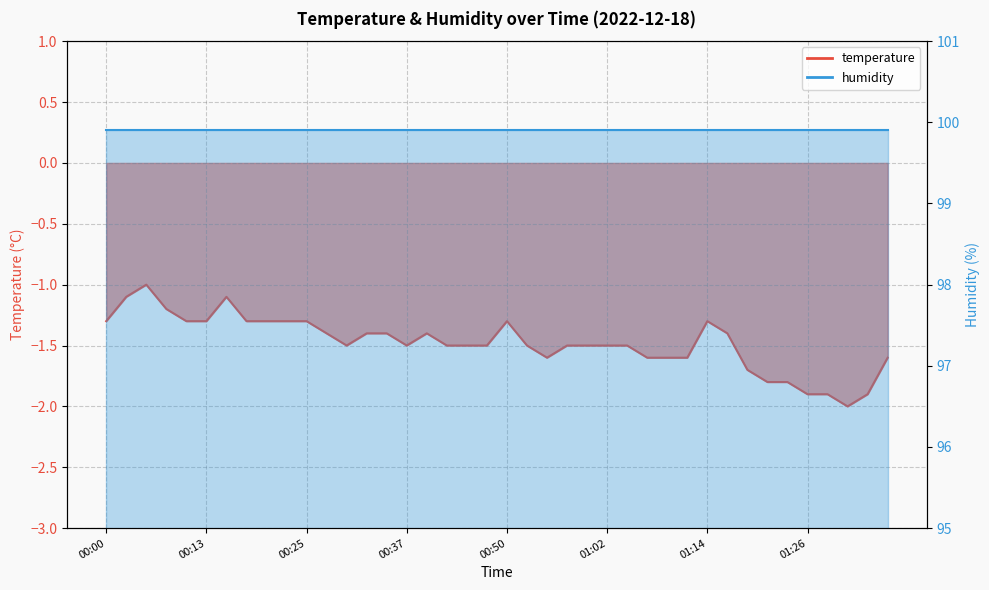

True or false: the data shows -1.5 at 00:47.

True